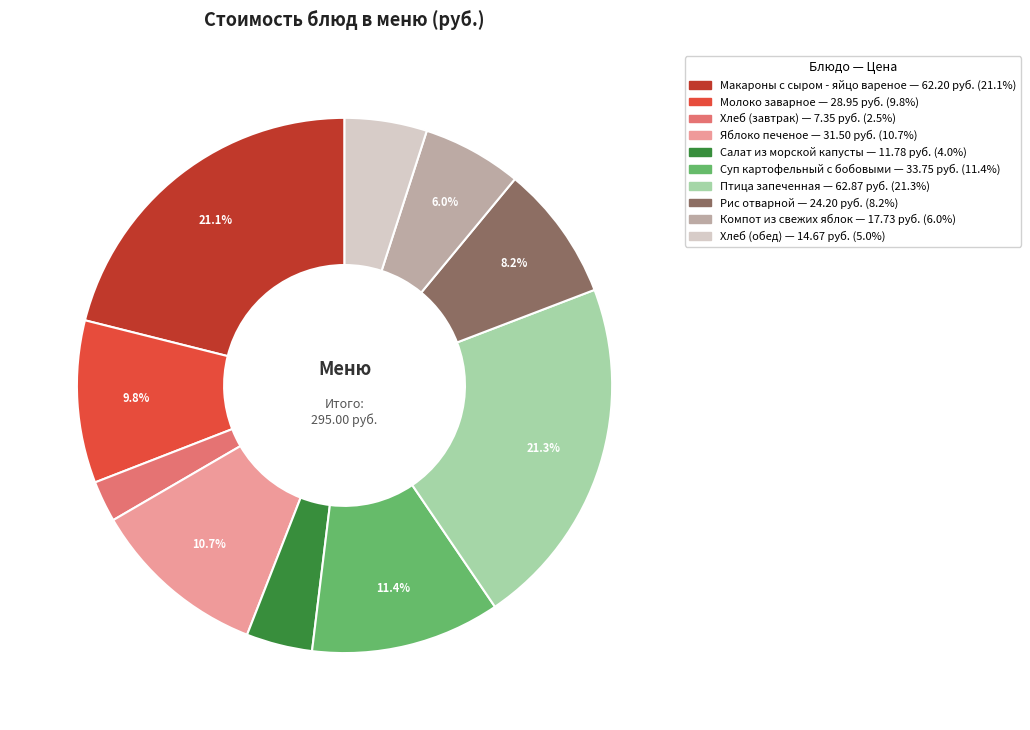

Approximately how many times larger is the value at Молоко заварное compared to Суп картофельный с бобовыми?

0.9